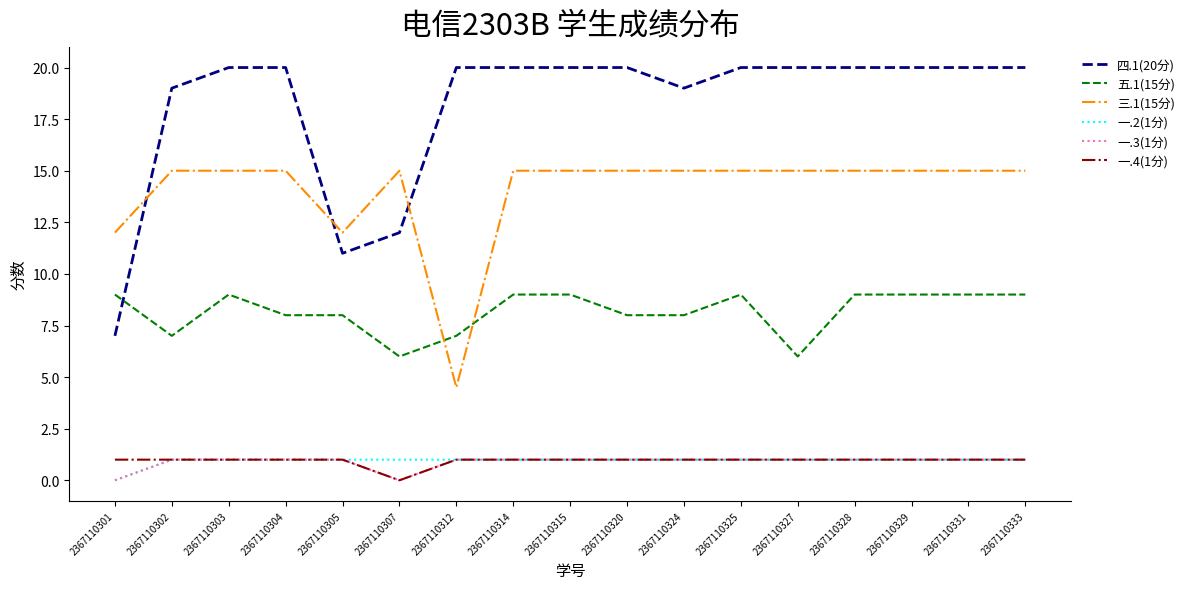

Reading left to right, transcribe all the data shown in this chart.

四.1(20分): 2367110301=7.0	2367110302=19.0	2367110303=20.0	2367110304=20.0	2367110305=11.0	2367110307=12.0	2367110312=20.0	2367110314=20.0	2367110315=20.0	2367110320=20.0	2367110324=19.0	2367110325=20.0	2367110327=20.0	2367110328=20.0	2367110329=20.0	2367110331=20.0	2367110333=20.0
五.1(15分): 2367110301=9.0	2367110302=7.0	2367110303=9.0	2367110304=8.0	2367110305=8.0	2367110307=6.0	2367110312=7.0	2367110314=9.0	2367110315=9.0	2367110320=8.0	2367110324=8.0	2367110325=9.0	2367110327=6.0	2367110328=9.0	2367110329=9.0	2367110331=9.0	2367110333=9.0
三.1(15分): 2367110301=12.0	2367110302=15.0	2367110303=15.0	2367110304=15.0	2367110305=12.0	2367110307=15.0	2367110312=4.5	2367110314=15.0	2367110315=15.0	2367110320=15.0	2367110324=15.0	2367110325=15.0	2367110327=15.0	2367110328=15.0	2367110329=15.0	2367110331=15.0	2367110333=15.0
一.2(1分): 2367110301=0.0	2367110302=1.0	2367110303=1.0	2367110304=1.0	2367110305=1.0	2367110307=1.0	2367110312=1.0	2367110314=1.0	2367110315=1.0	2367110320=1.0	2367110324=1.0	2367110325=1.0	2367110327=1.0	2367110328=1.0	2367110329=1.0	2367110331=1.0	2367110333=1.0
一.3(1分): 2367110301=0.0	2367110302=1.0	2367110303=1.0	2367110304=1.0	2367110305=1.0	2367110307=0.0	2367110312=1.0	2367110314=1.0	2367110315=1.0	2367110320=1.0	2367110324=1.0	2367110325=1.0	2367110327=1.0	2367110328=1.0	2367110329=1.0	2367110331=1.0	2367110333=1.0
一.4(1分): 2367110301=1.0	2367110302=1.0	2367110303=1.0	2367110304=1.0	2367110305=1.0	2367110307=0.0	2367110312=1.0	2367110314=1.0	2367110315=1.0	2367110320=1.0	2367110324=1.0	2367110325=1.0	2367110327=1.0	2367110328=1.0	2367110329=1.0	2367110331=1.0	2367110333=1.0